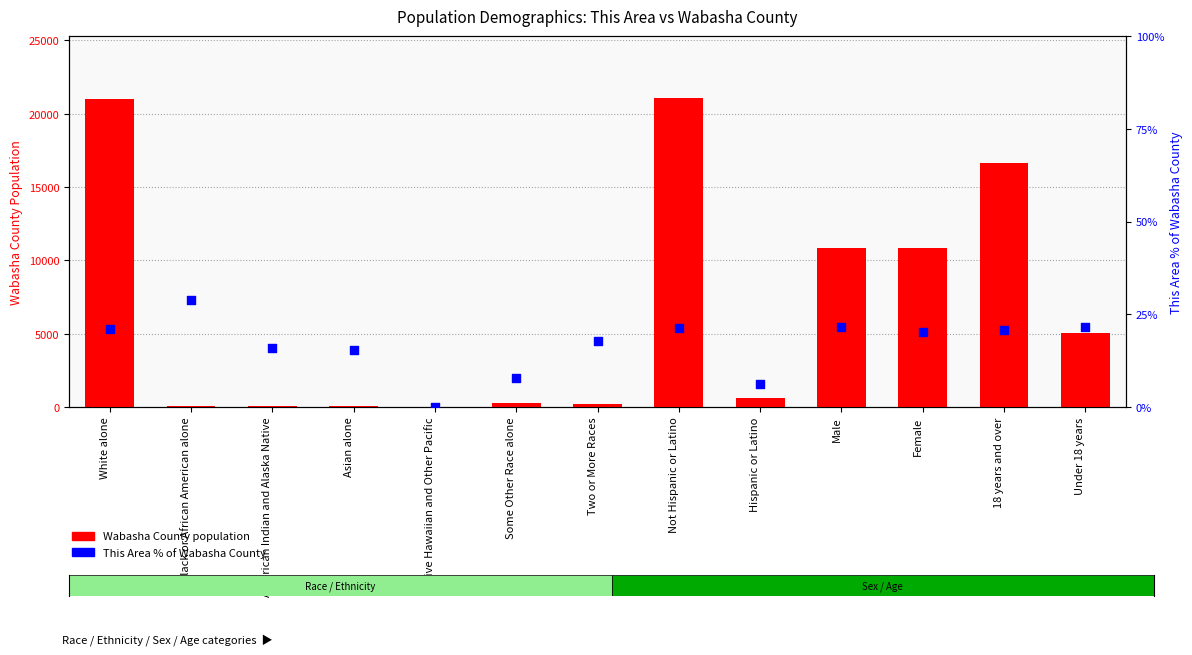

At how many categories does at least one series exceed 5376?

5